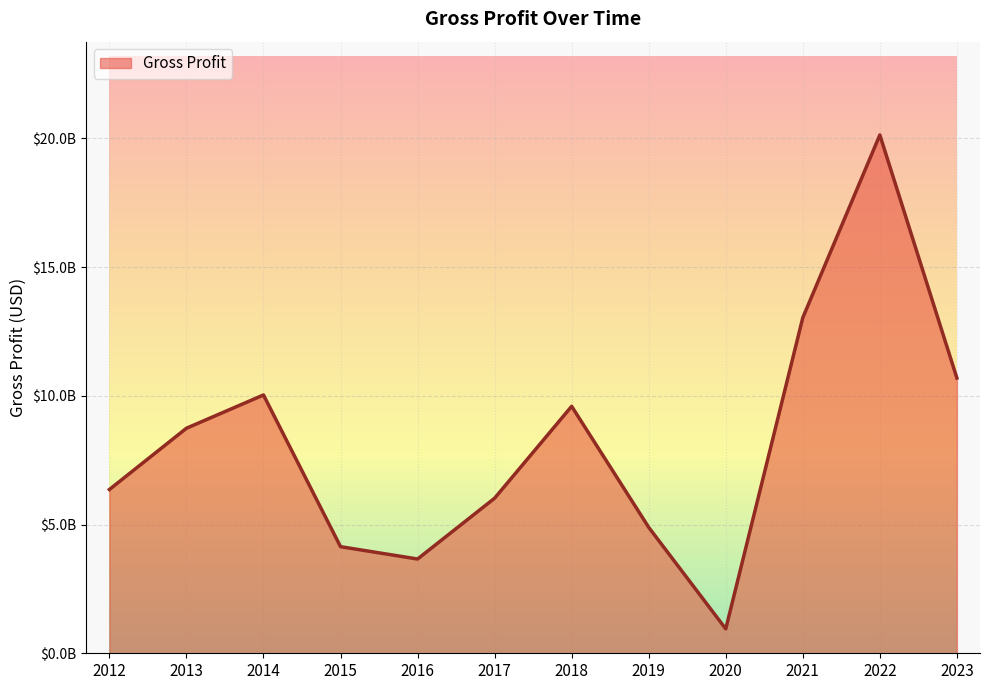

At which category does the chart reach its peak across all series?

2022